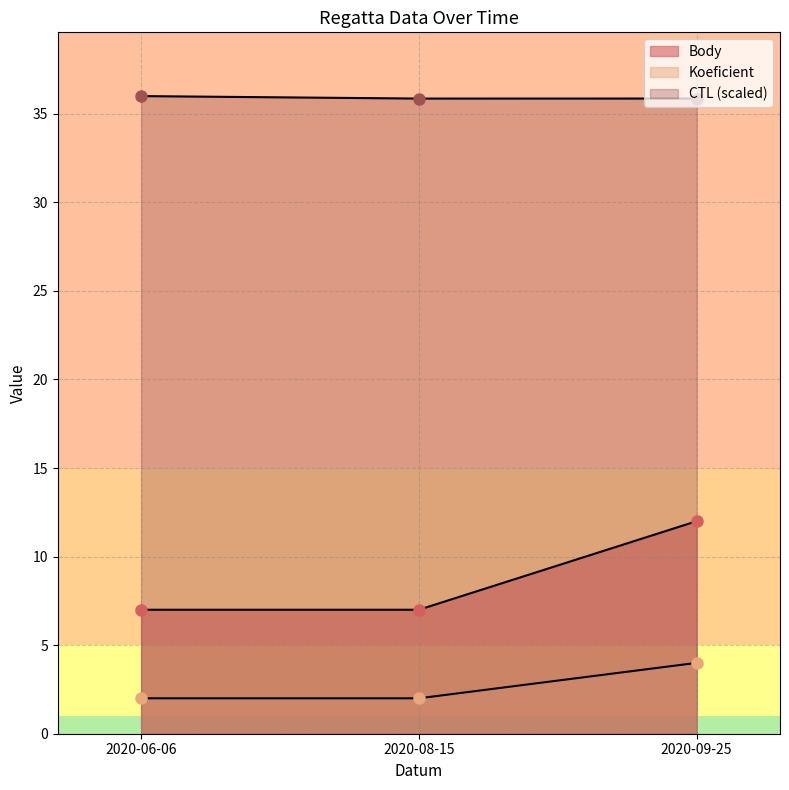

What is the label of the 1st point from the left?

2020-06-06